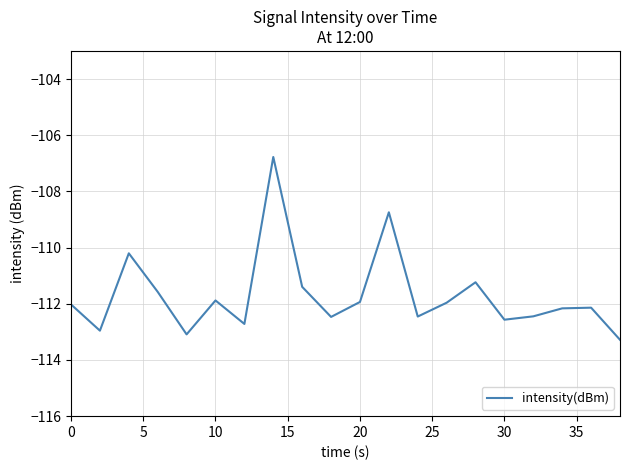

What is the difference between the maximum and minimum values?

6.5